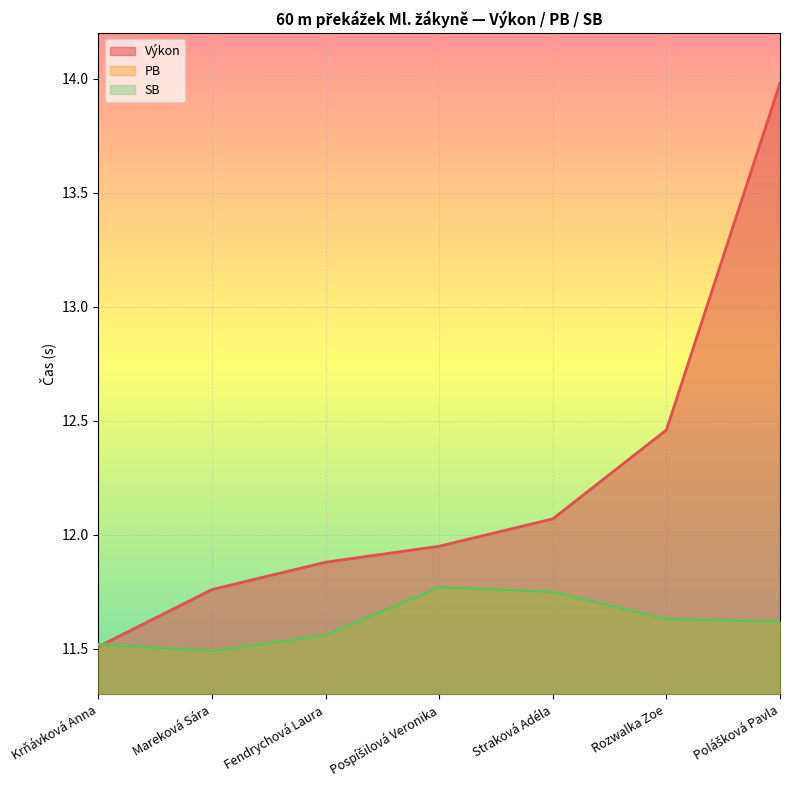

Which series ends up on top after the final intersection of SB and Výkon?

Výkon